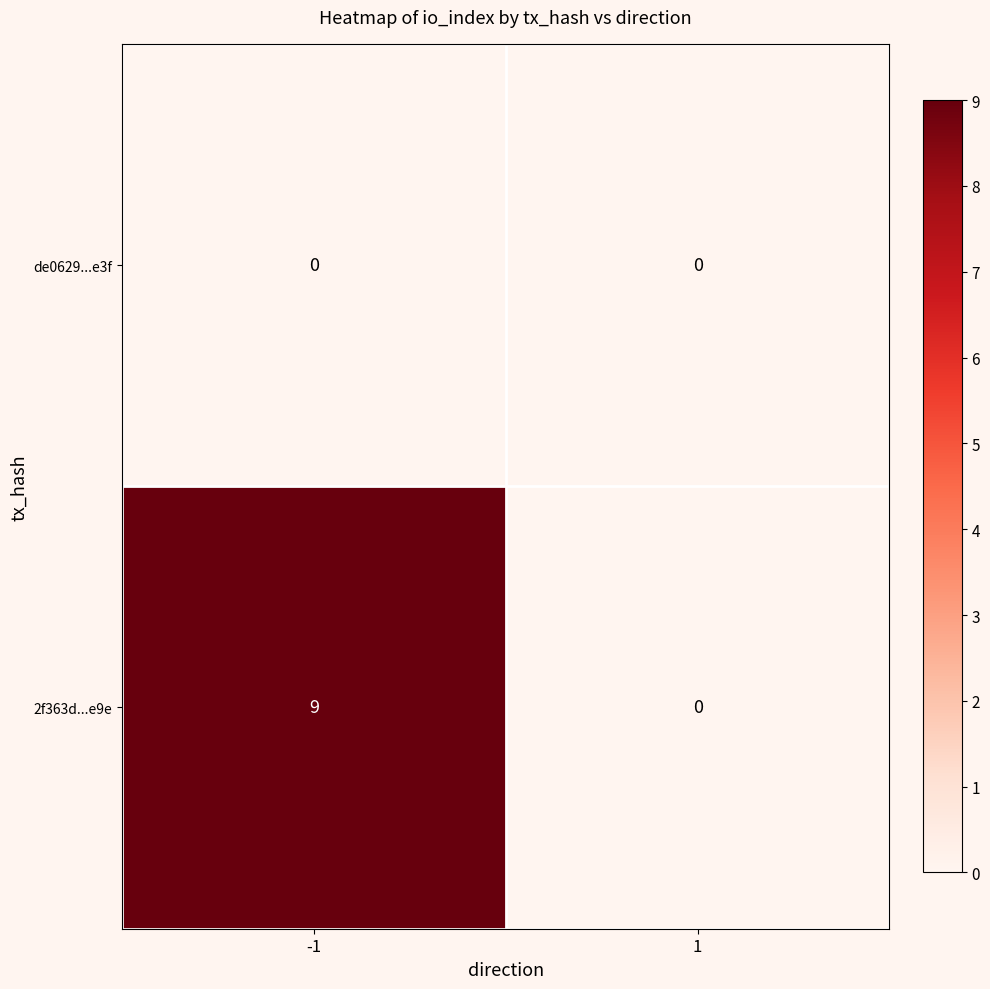

At how many categories does at least one series exceed 7?

1